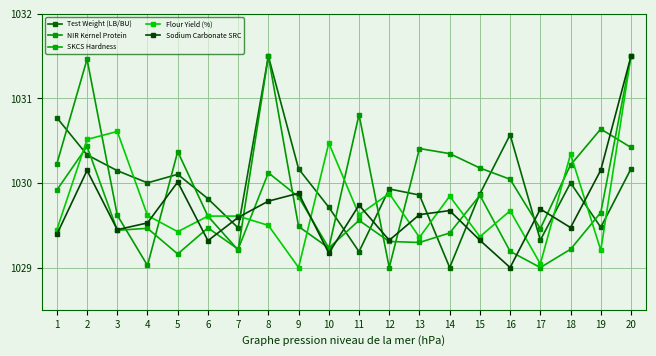

What is the difference between the maximum and minimum values in the NIR Kernel Protein series?

2.5